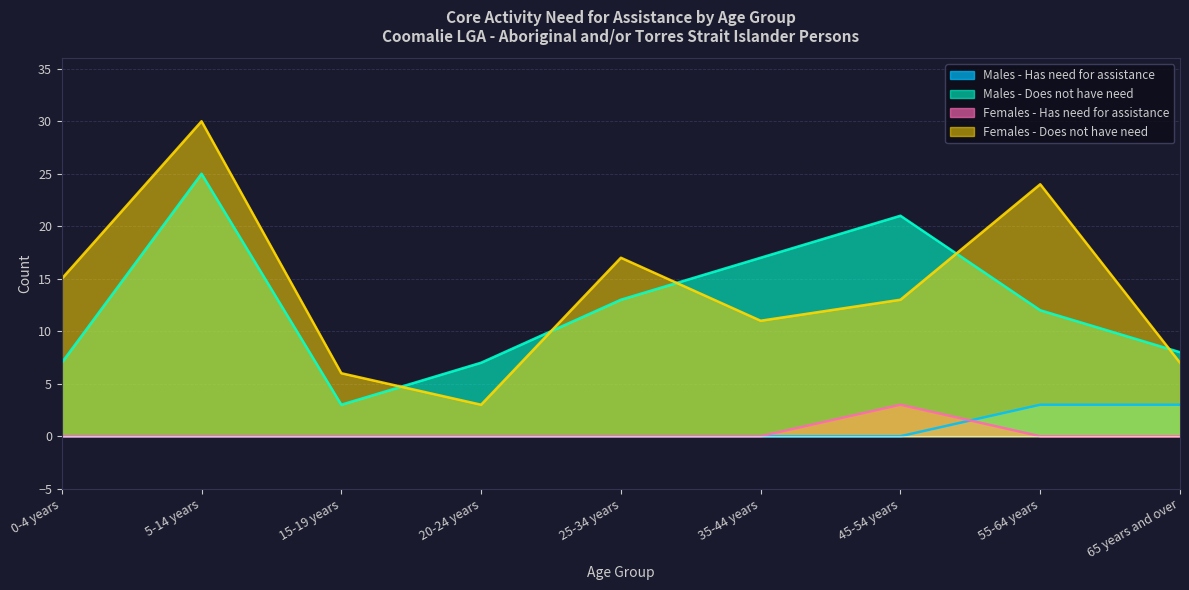

At how many categories does at least one series exceed 19?

3